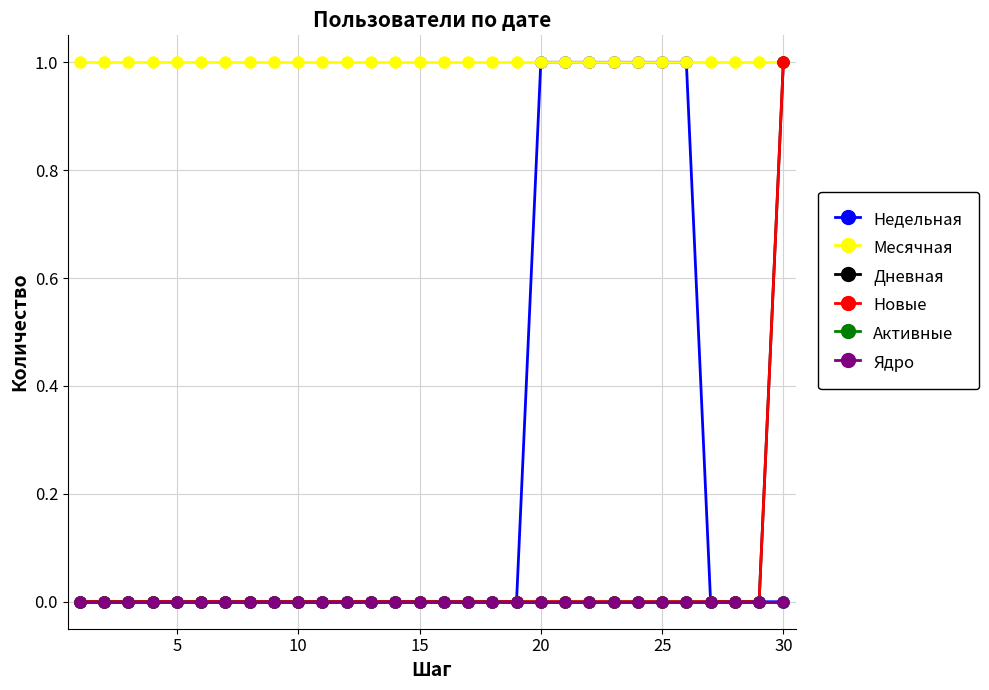

Reading left to right, what are all the values shown in this chart?

Недельная: 0	0	0	0	0	0	0	0	0	0	0	0	0	0	0	0	0	0	0	1	1	1	1	1	1	1	0	0	0	0
Месячная: 1	1	1	1	1	1	1	1	1	1	1	1	1	1	1	1	1	1	1	1	1	1	1	1	1	1	1	1	1	1
Дневная: 0	0	0	0	0	0	0	0	0	0	0	0	0	0	0	0	0	0	0	0	0	0	0	0	0	0	0	0	0	1
Новые: 0	0	0	0	0	0	0	0	0	0	0	0	0	0	0	0	0	0	0	0	0	0	0	0	0	0	0	0	0	1
Активные: 0	0	0	0	0	0	0	0	0	0	0	0	0	0	0	0	0	0	0	0	0	0	0	0	0	0	0	0	0	0
Ядро: 0	0	0	0	0	0	0	0	0	0	0	0	0	0	0	0	0	0	0	0	0	0	0	0	0	0	0	0	0	0